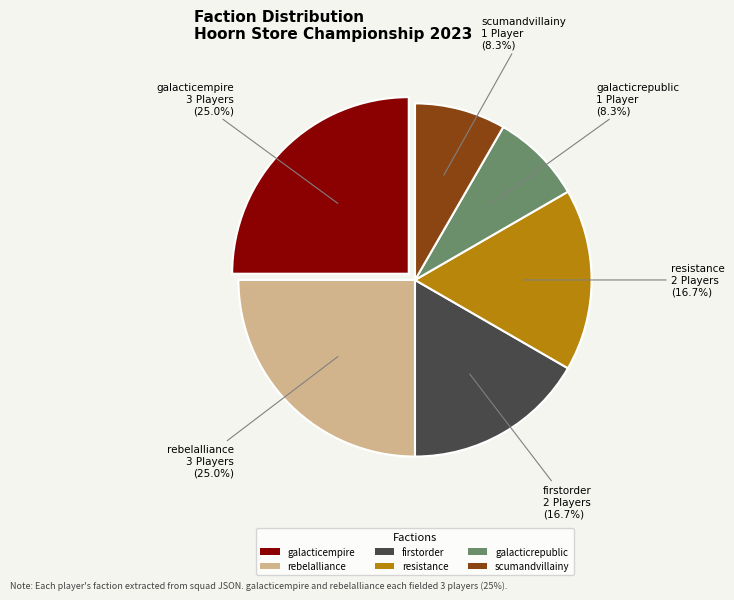

Is galacticempire the majority of the pie?

No